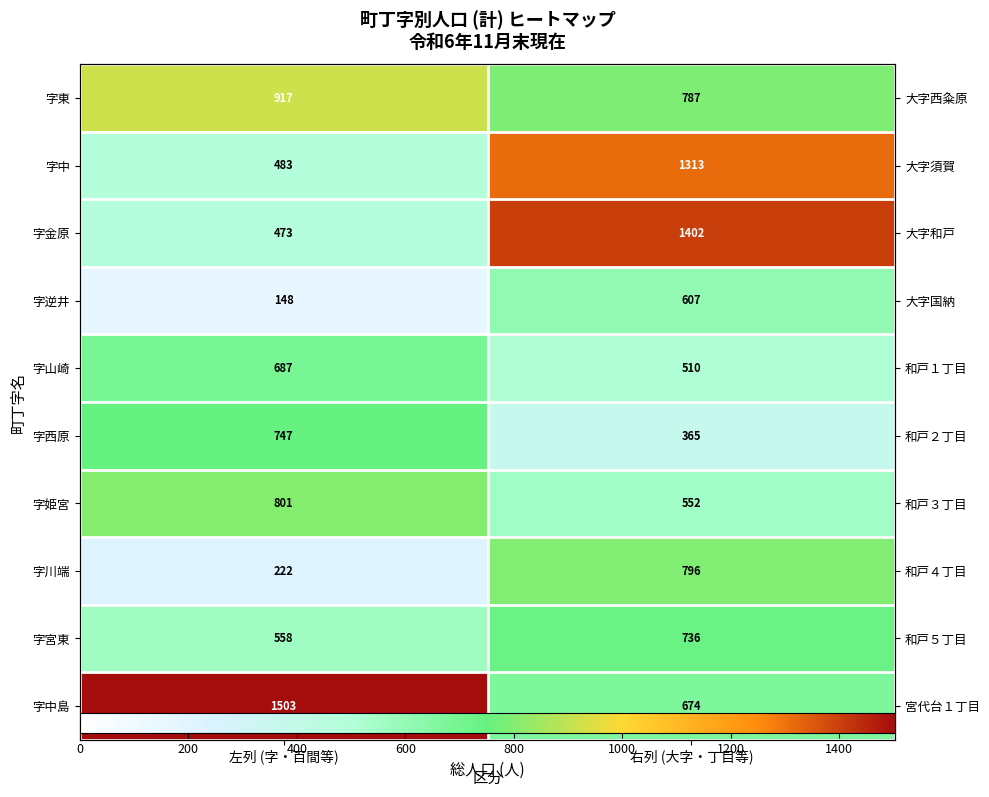

Where is 字東 nearest to the value 852?

左列 (字・百間等)